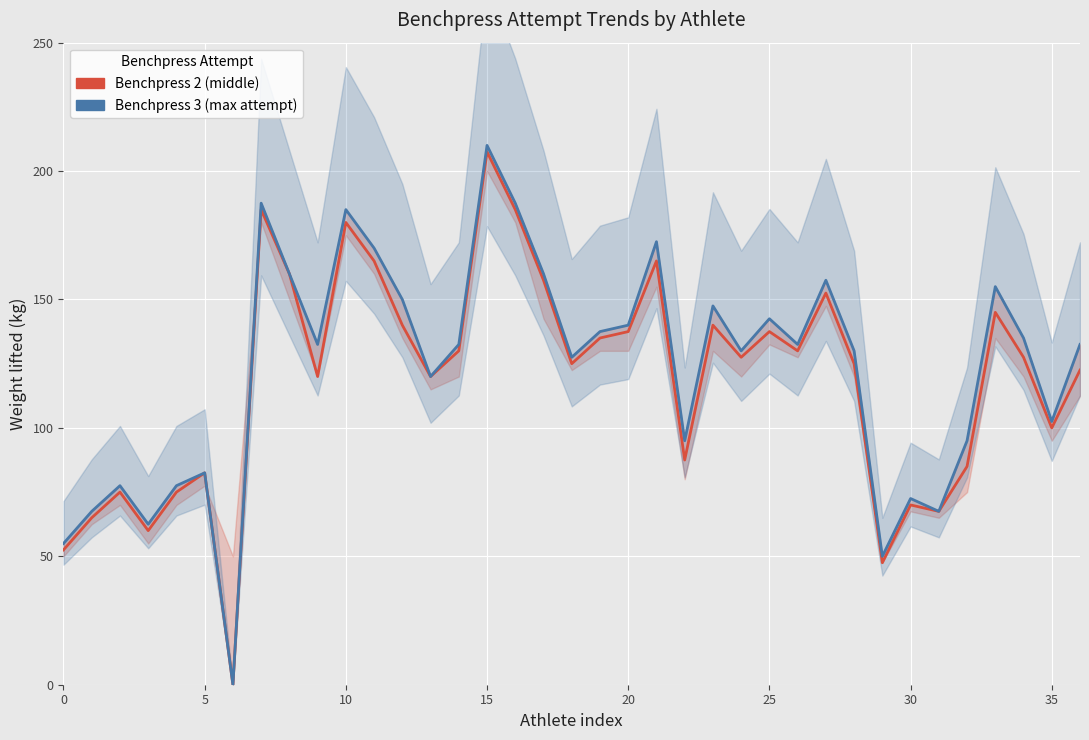

Reading left to right, what are all the values shown in this chart?

Benchpress 2 (middle): 52.5	65.0	75.0	60.0	75.0	82.5	0.0	185.0	160.0	120.0	180.0	165.0	140.0	120.0	130.0	207.5	185.0	157.5	125.0	135.0	137.5	165.0	87.5	140.0	127.5	137.5	130.0	152.5	125.0	47.5	70.0	67.5	85.0	145.0	127.5	100.0	122.5
Benchpress 3 (max): 55.0	67.5	77.5	62.5	77.5	82.5	0.0	187.5	160.0	132.5	185.0	170.0	150.0	120.0	132.5	210.0	187.5	160.0	127.5	137.5	140.0	172.5	95.0	147.5	130.0	142.5	132.5	157.5	130.0	50.0	72.5	67.5	95.0	155.0	135.0	102.5	132.5